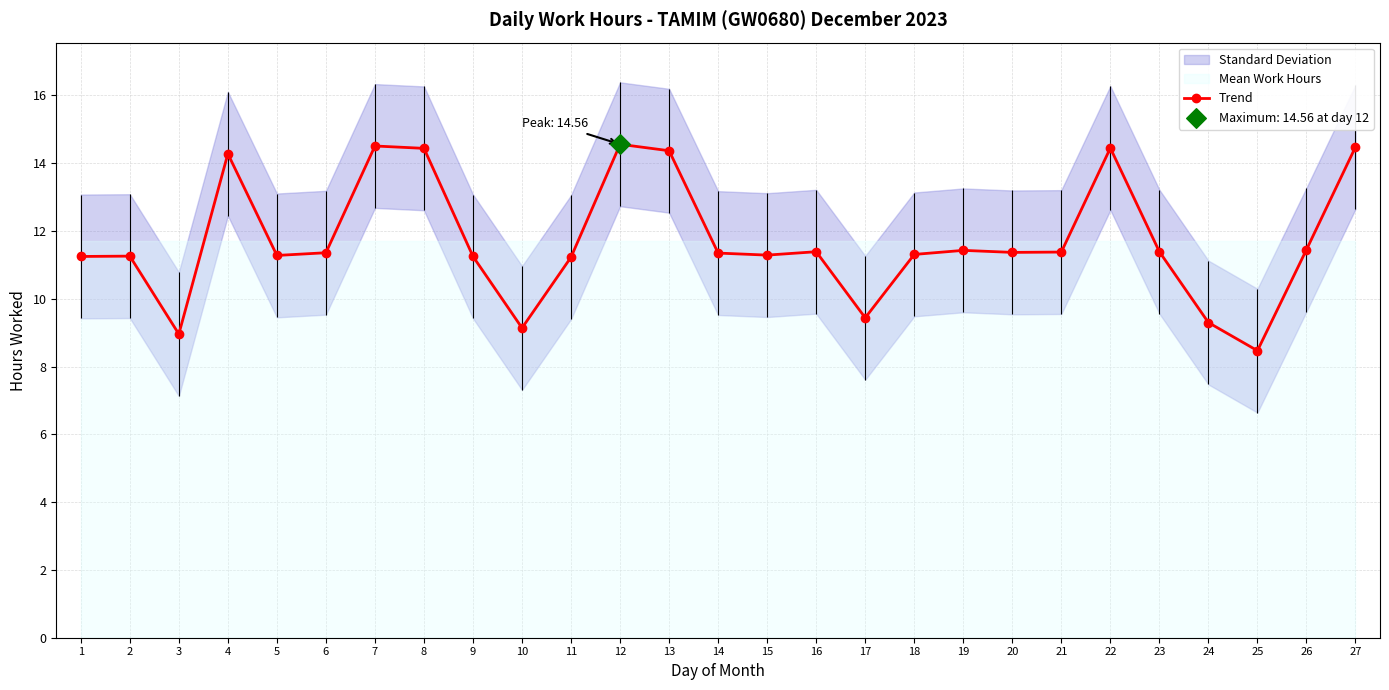

Approximately how many times larger is the value at 12 compared to 27?

1.0